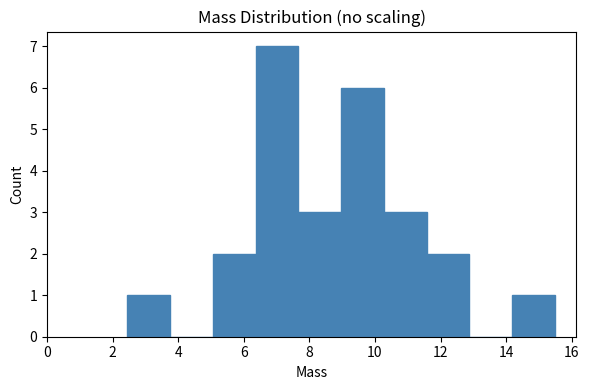

Reading left to right, transcribe this chart: for each bar, give the range it covers on the x-axis and its height. Neither the bar edges nor the heights are printed on the chart, so give them approximately, as read against the axes.

2.4 to 3.8: 1
3.8 to 5.0: 0
5.0 to 6.4: 2
6.4 to 7.6: 7
7.6 to 9.0: 3
9.0 to 10.2: 6
10.2 to 11.6: 3
11.6 to 12.8: 2
12.8 to 14.2: 0
14.2 to 15.4: 1